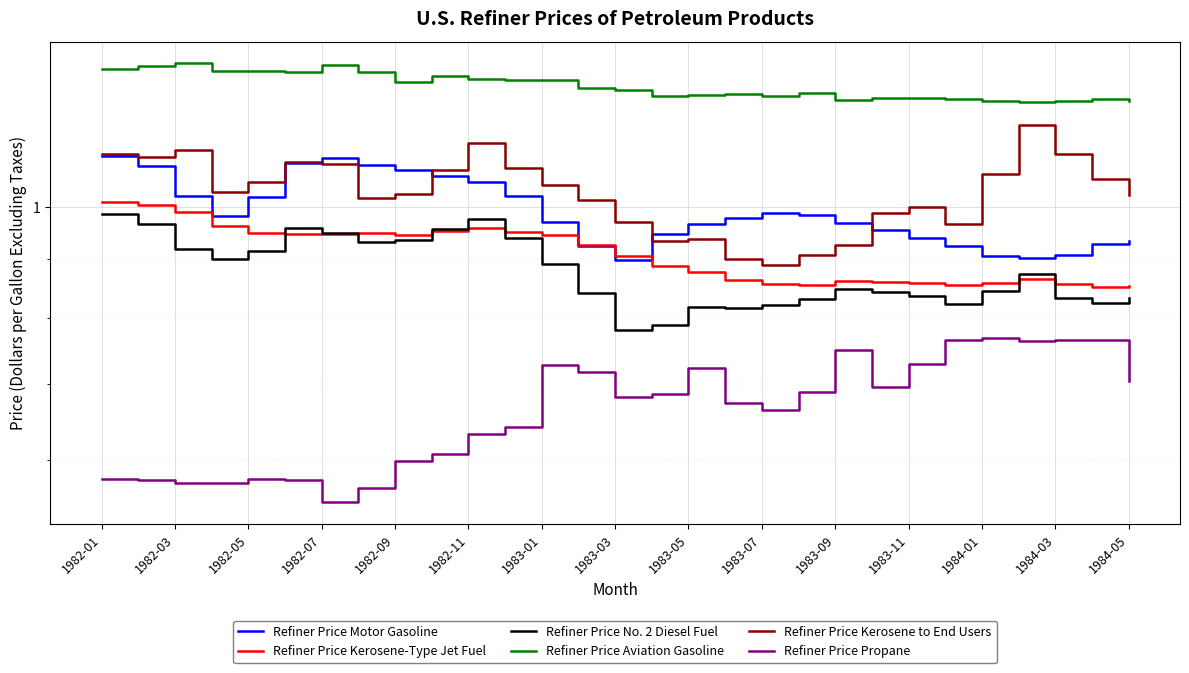

What is the sum of the Refiner Price No. 2 Diesel Fuel values at 1984-05 and 1983-11?

1.7